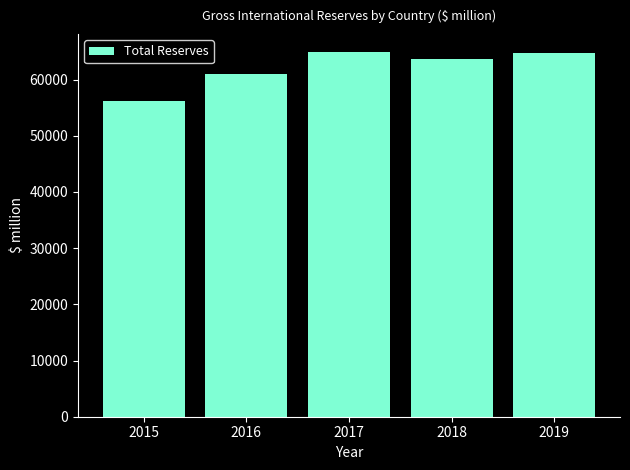

The chart shows a value of 102833.8 at 2018. True or false?

False